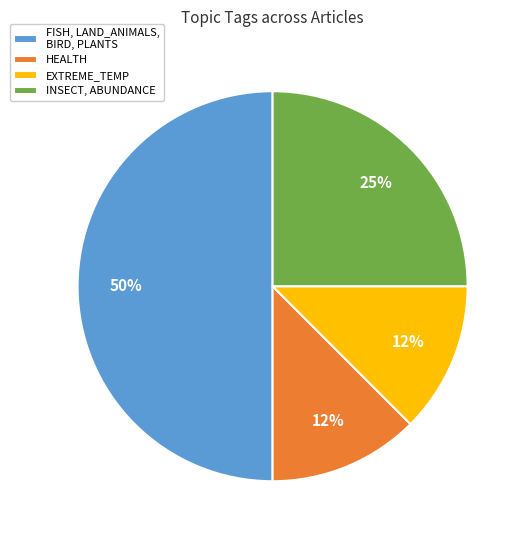

True or false: INSECT, ABUNDANCE accounts for 25% of the total.

True